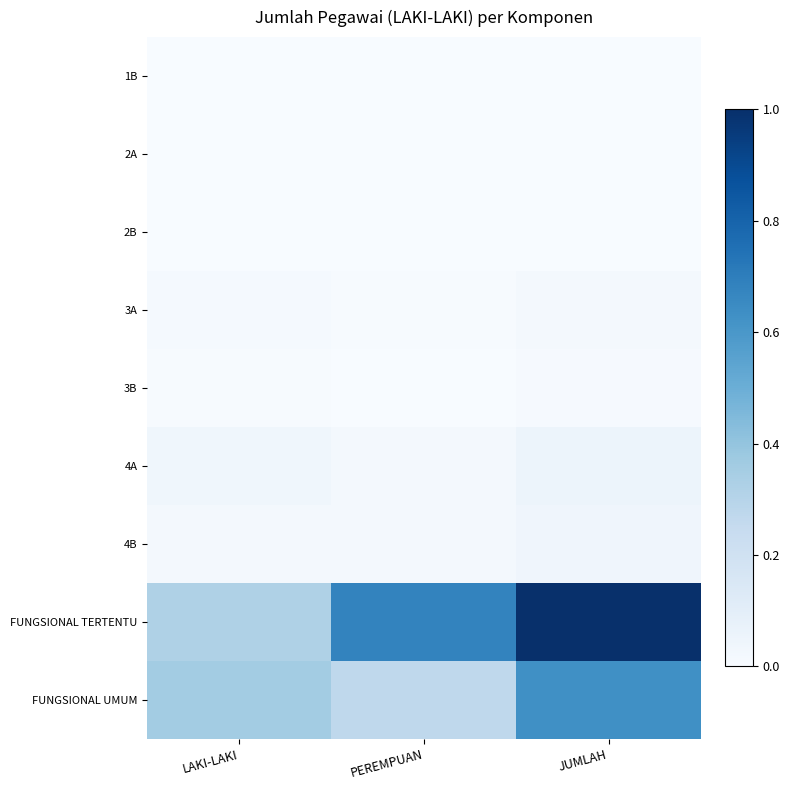

Reading left to right, what are all the values shown in this chart?

1B: LAKI-LAKI=0.0	PEREMPUAN=0.0	JUMLAH=0.0
2A: LAKI-LAKI=0.0	PEREMPUAN=0.0	JUMLAH=0.0
2B: LAKI-LAKI=0.0	PEREMPUAN=0.0	JUMLAH=0.0
3A: LAKI-LAKI=0.0	PEREMPUAN=0.0	JUMLAH=0.0
3B: LAKI-LAKI=0.0	PEREMPUAN=0.0	JUMLAH=0.0
4A: LAKI-LAKI=0.0	PEREMPUAN=0.0	JUMLAH=0.1
4B: LAKI-LAKI=0.0	PEREMPUAN=0.0	JUMLAH=0.0
FUNGSIONAL TERTENTU: LAKI-LAKI=0.3	PEREMPUAN=0.7	JUMLAH=1.0
FUNGSIONAL UMUM: LAKI-LAKI=0.4	PEREMPUAN=0.3	JUMLAH=0.6